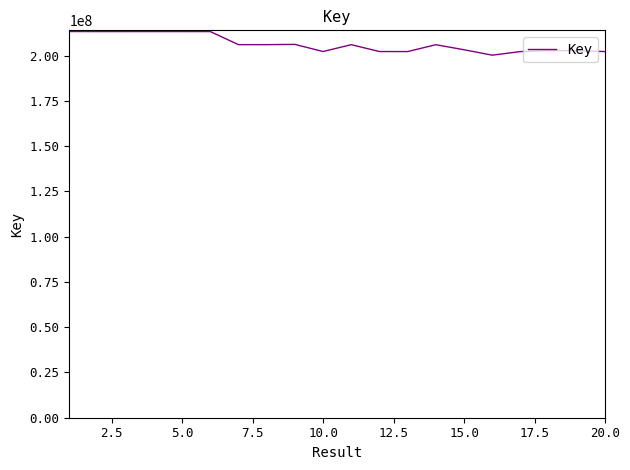

What is the minimum value shown in the chart?

200287595